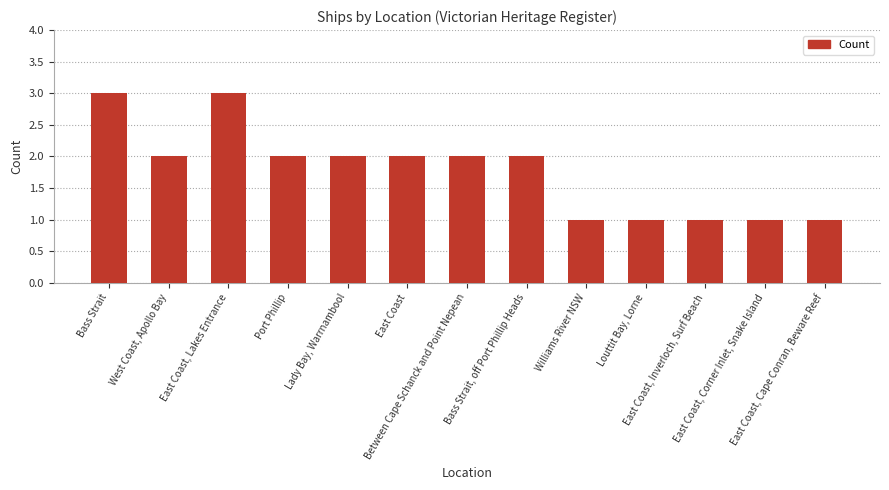

How many data points are less than 2?

5